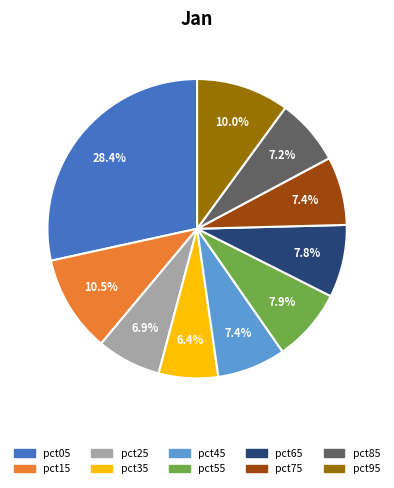

Does any single category account for the majority?

No